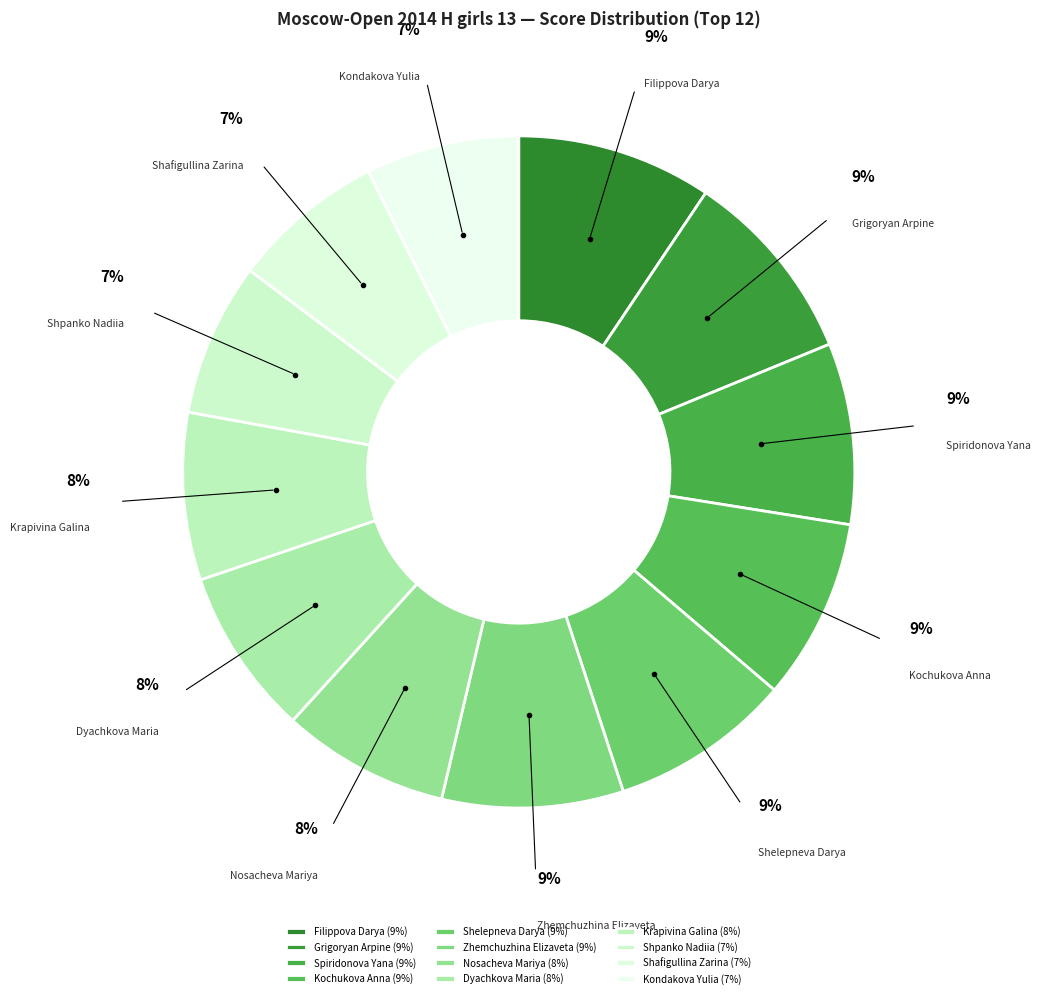

Between Grigoryan Arpine and Shafigullina Zarina, which is larger?

Grigoryan Arpine